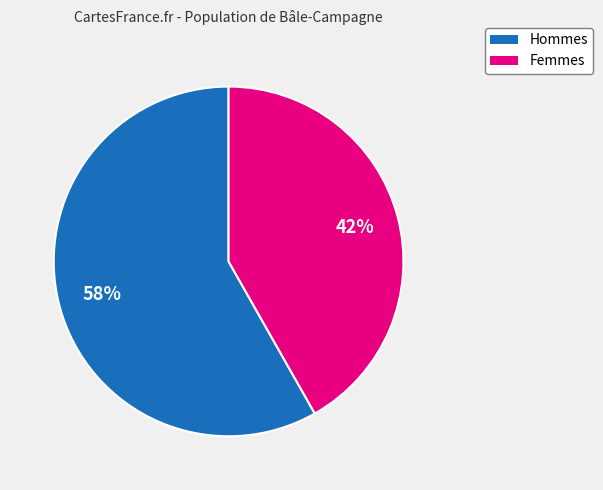

What is the majority slice?

Hommes